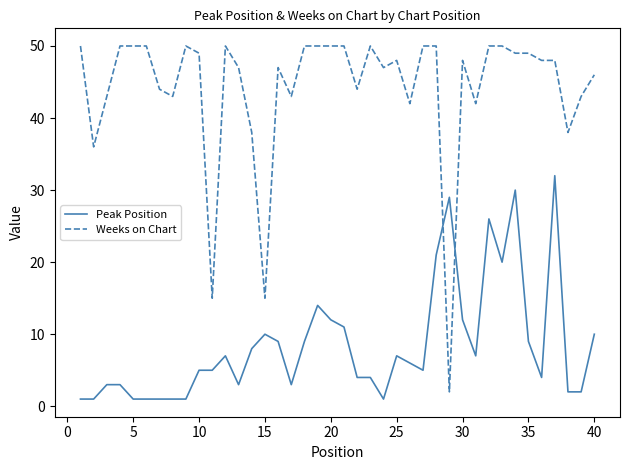

Which series has the largest range (max minus min)?

Weeks on Chart